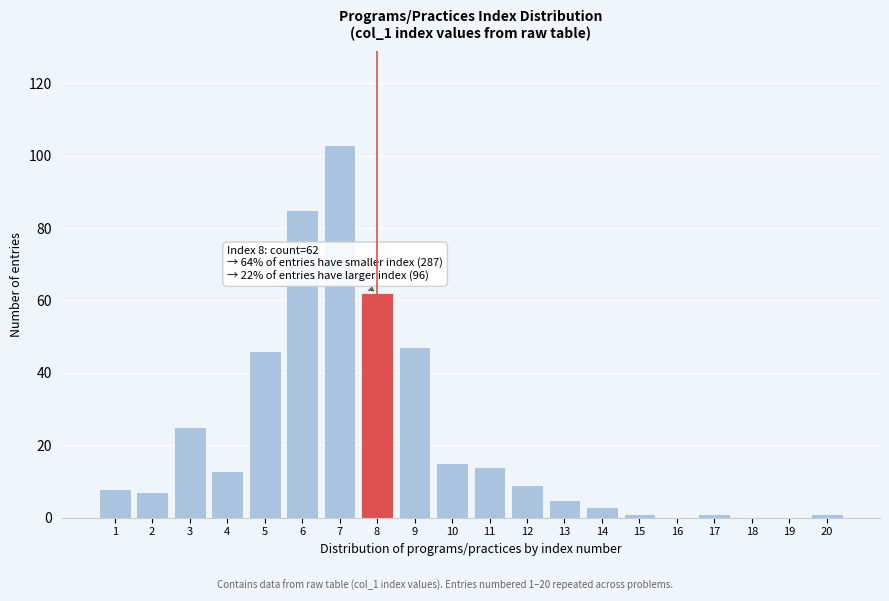

Reading left to right, what are all the values shown in this chart?

1=8	2=7	3=25	4=13	5=46	6=85	7=103	8=62	9=47	10=15	11=14	12=9	13=5	14=3	15=1	16=0	17=1	18=0	19=0	20=1